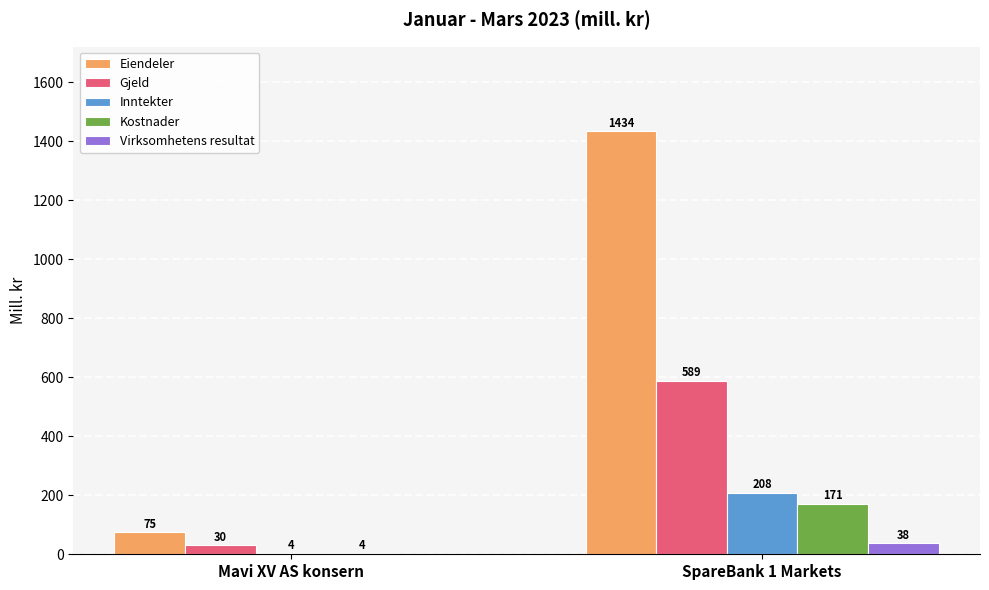

What is the sum of the Eiendeler values at Mavi XV AS konsern and SpareBank 1 Markets?

1509